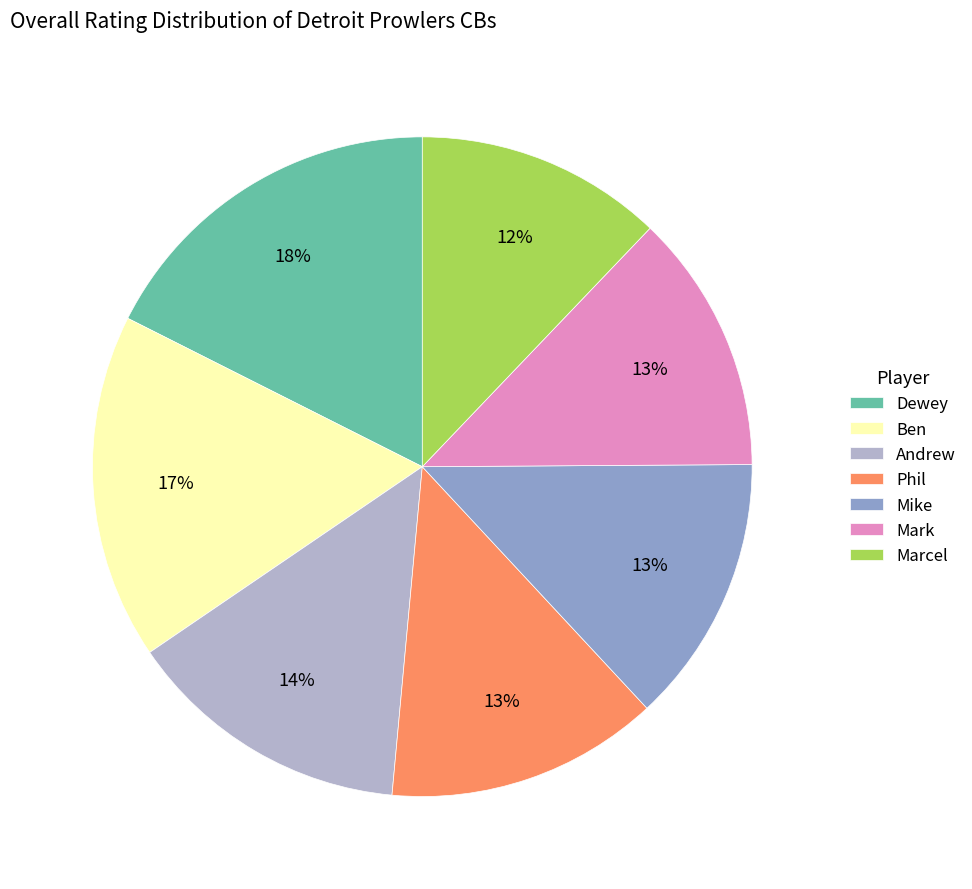

Which category has the biggest portion of the pie?

Dewey